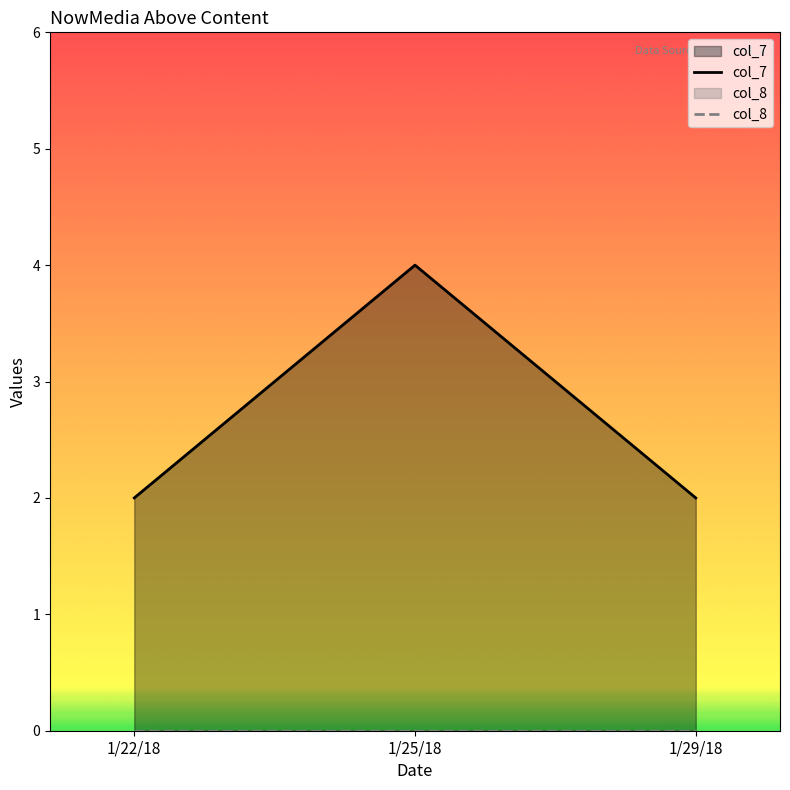

Which category has the lowest value in the col_7 series?

1/22/18